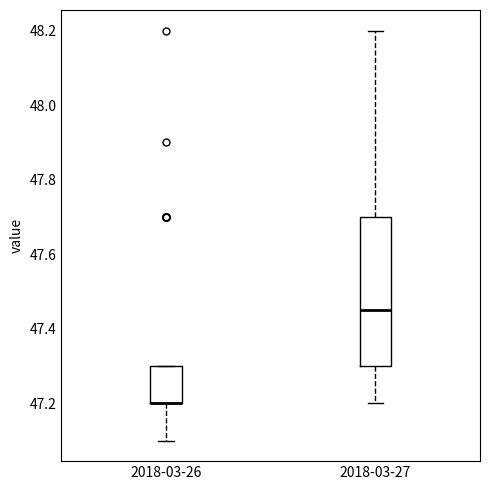

Reading left to right, transcribe this box plot: for each box, give where its median line is, the range the box spans, and where its two whiskers end, as read against the y-axis. The values are not printed on the chart, so give them approximately, as read against the axis.

2018-03-26: median 47.20 (drawn on the box's lower edge), box 47.20 to 47.30, whiskers 47.10 to 47.30
2018-03-27: median 47.46, box 47.30 to 47.70, whiskers 47.20 to 48.20